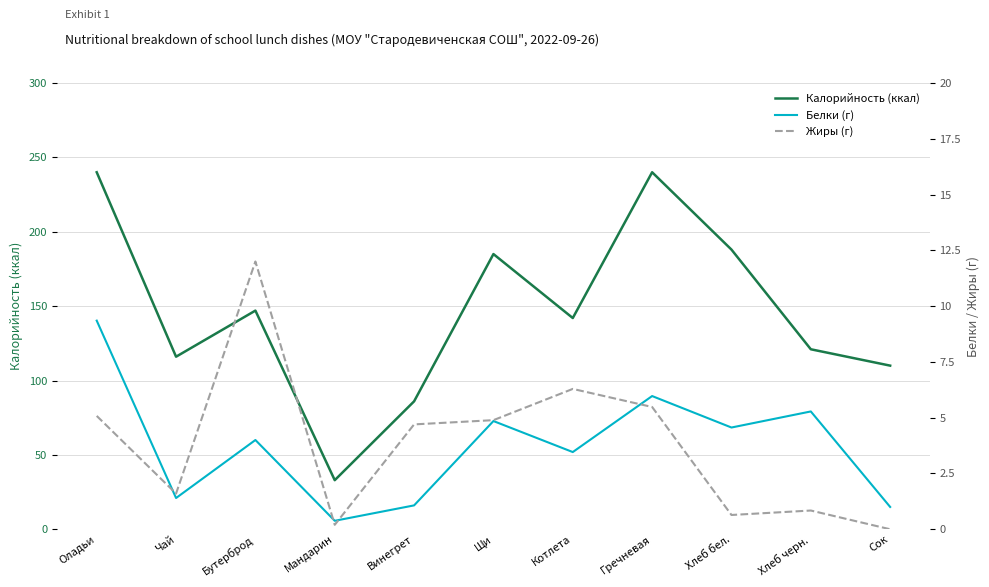

The Белки (г) series shows 0.4 at Винегрет. True or false?

False